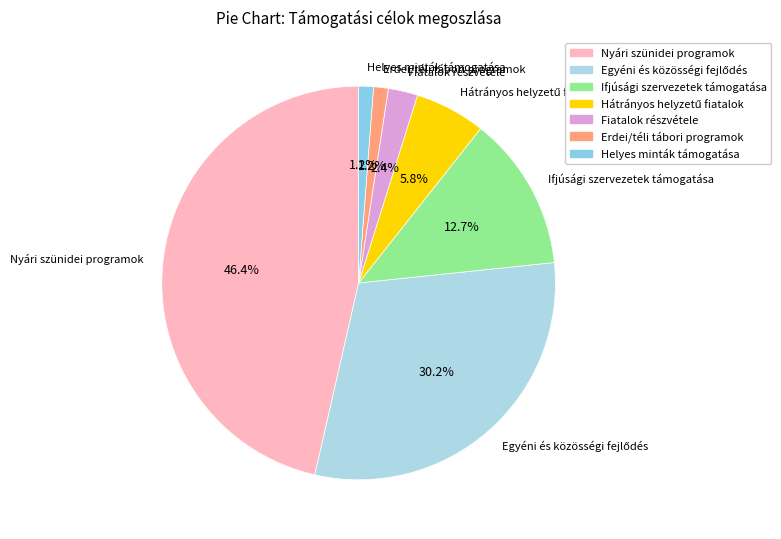

What portion of the pie excludes Erdei/téli tábori programok?

98.8%